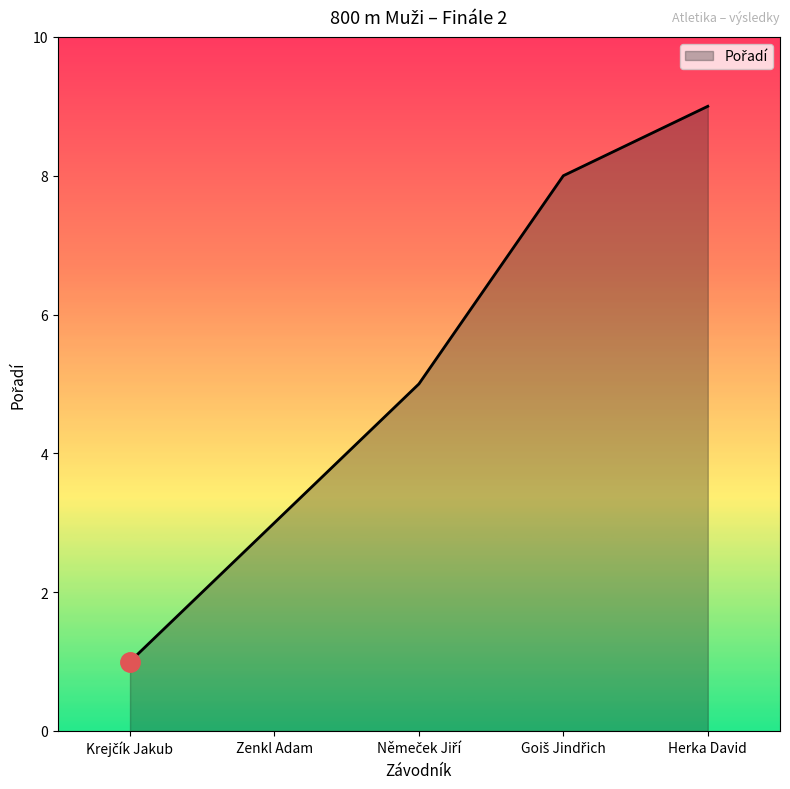

Does the chart display data point markers on the line(s)?

No